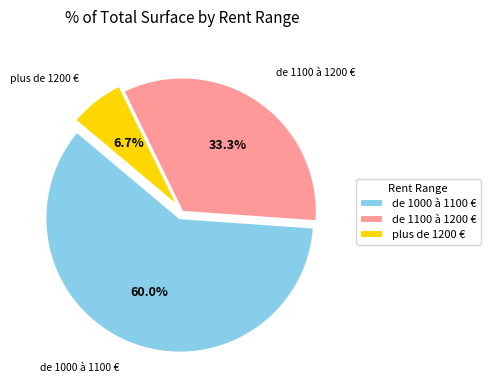

To the nearest percent, what is the average slice percentage?

33%